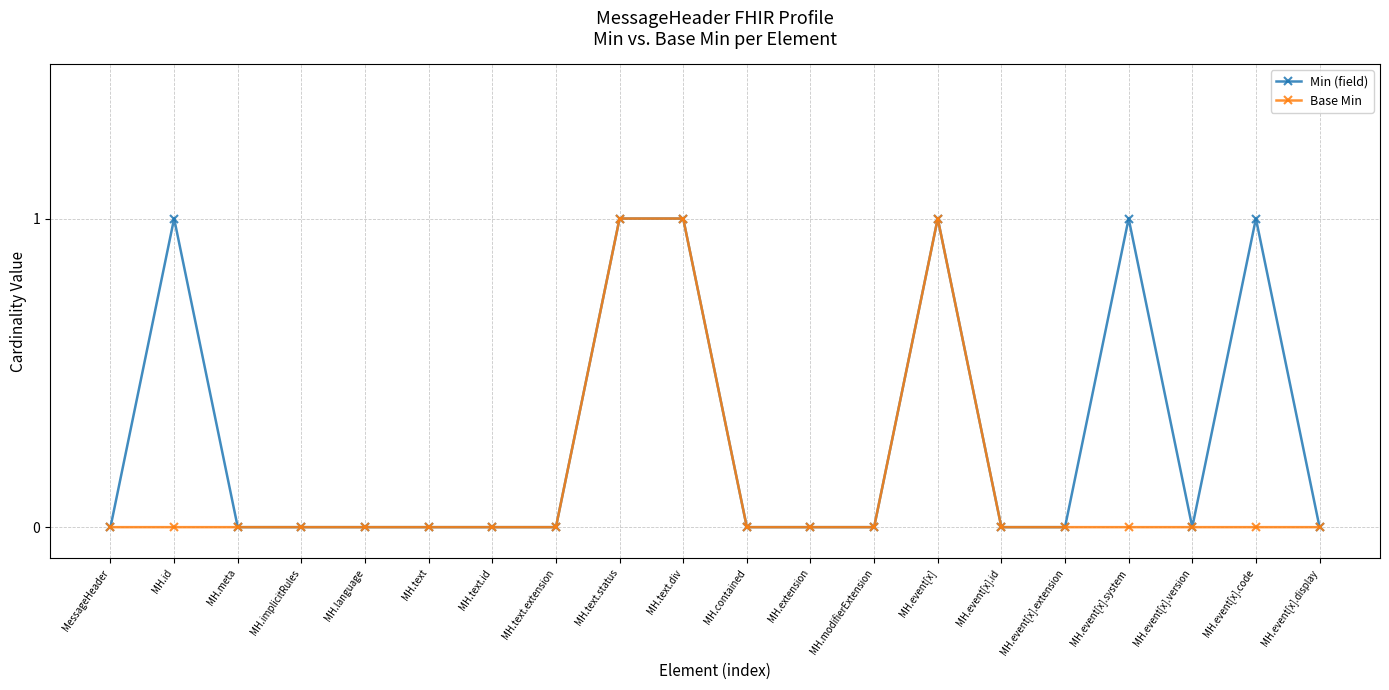

List the series in order of their overall mean, highest first.

Min (field), Base Min